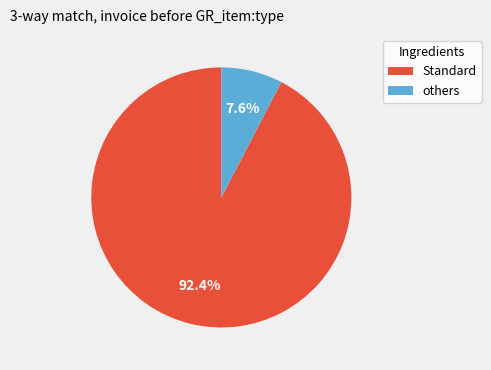

Is there a majority slice in this chart?

Yes